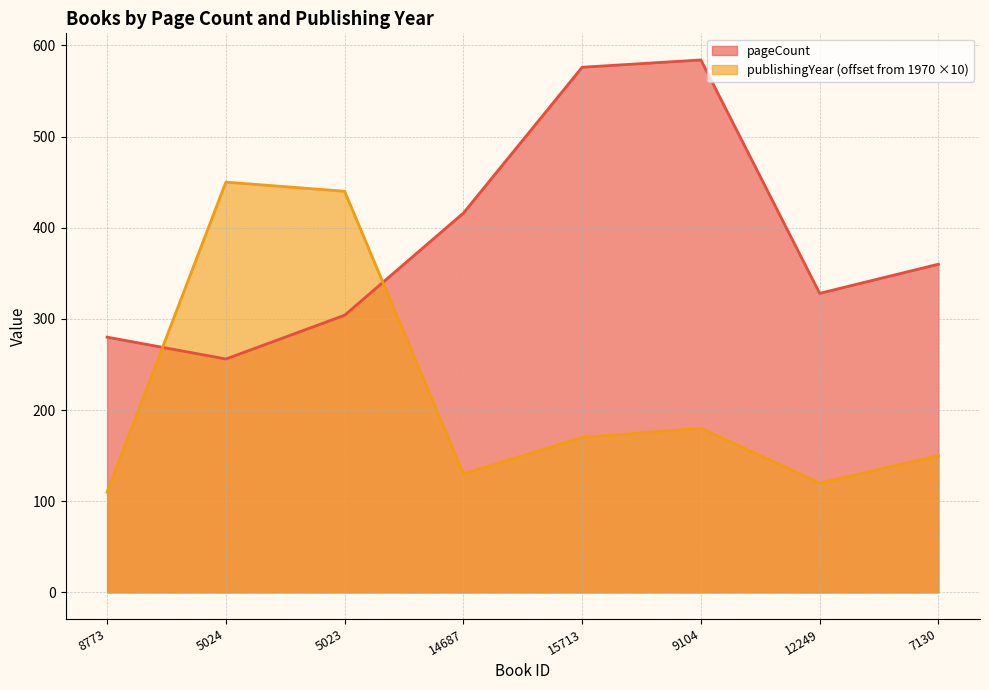

The value of publishingYear at 12249 is 181. True or false?

False